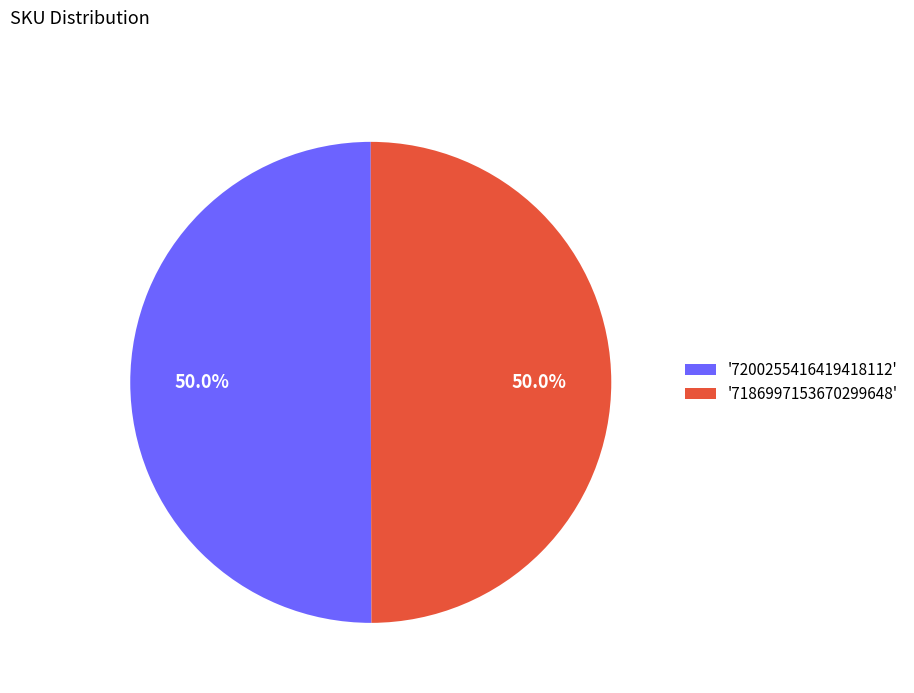

What is the ratio of the value at '7200255416419418112' to the value at '7186997153670299648'?

1.0